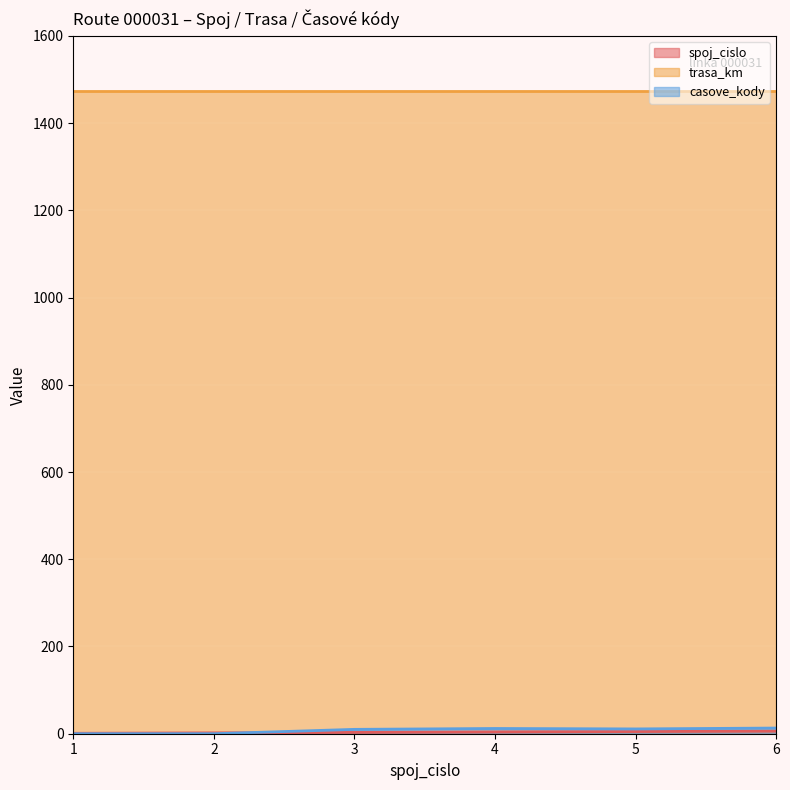

At which label does spoj_cislo first exceed 4?

5